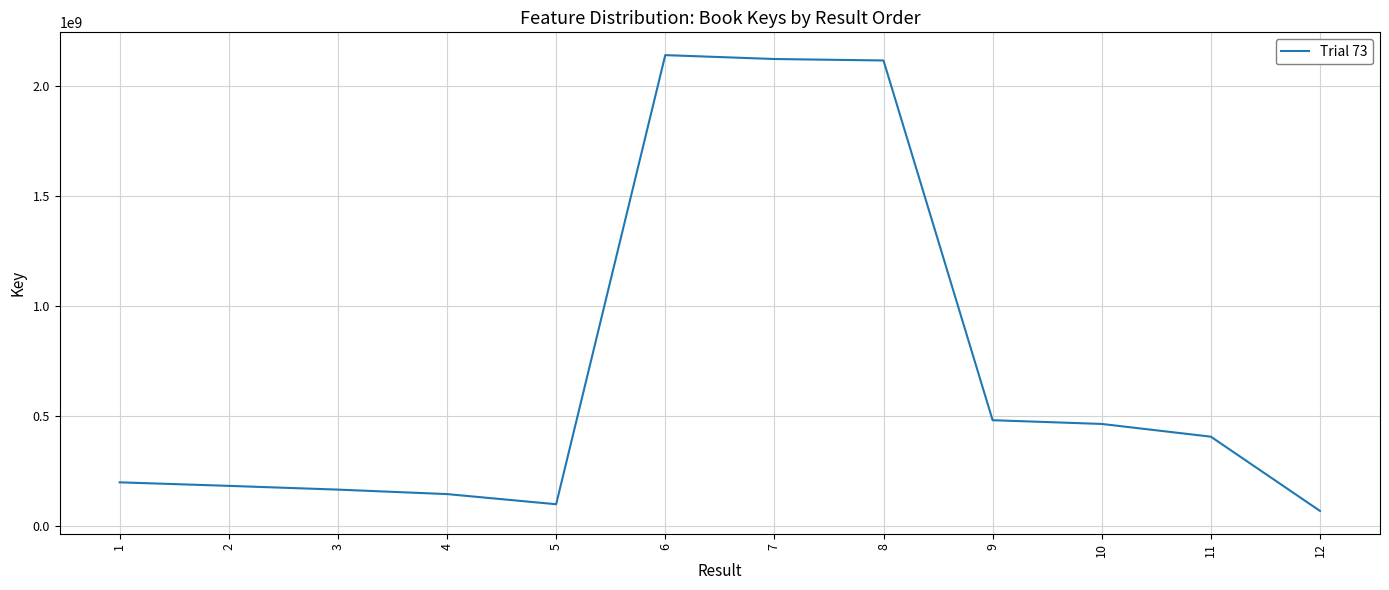

What is the difference between the values at 5 and 8?

2016800413